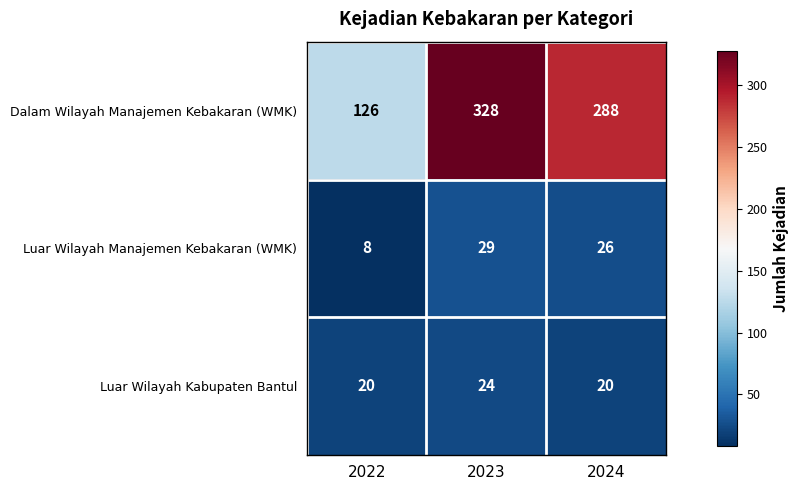

What is the difference between the Dalam Wilayah Manajemen Kebakaran (WMK) values at 2024 and 2022?

162